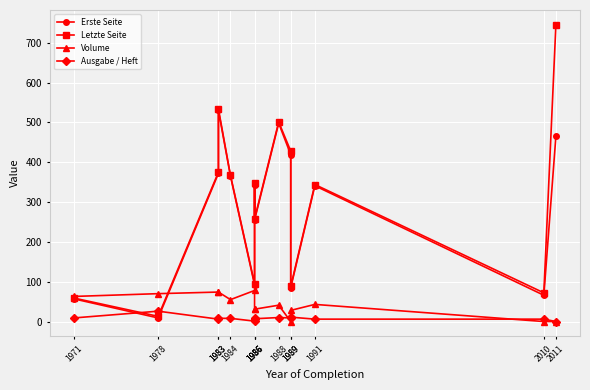

What is the average value of the Volume series?

42